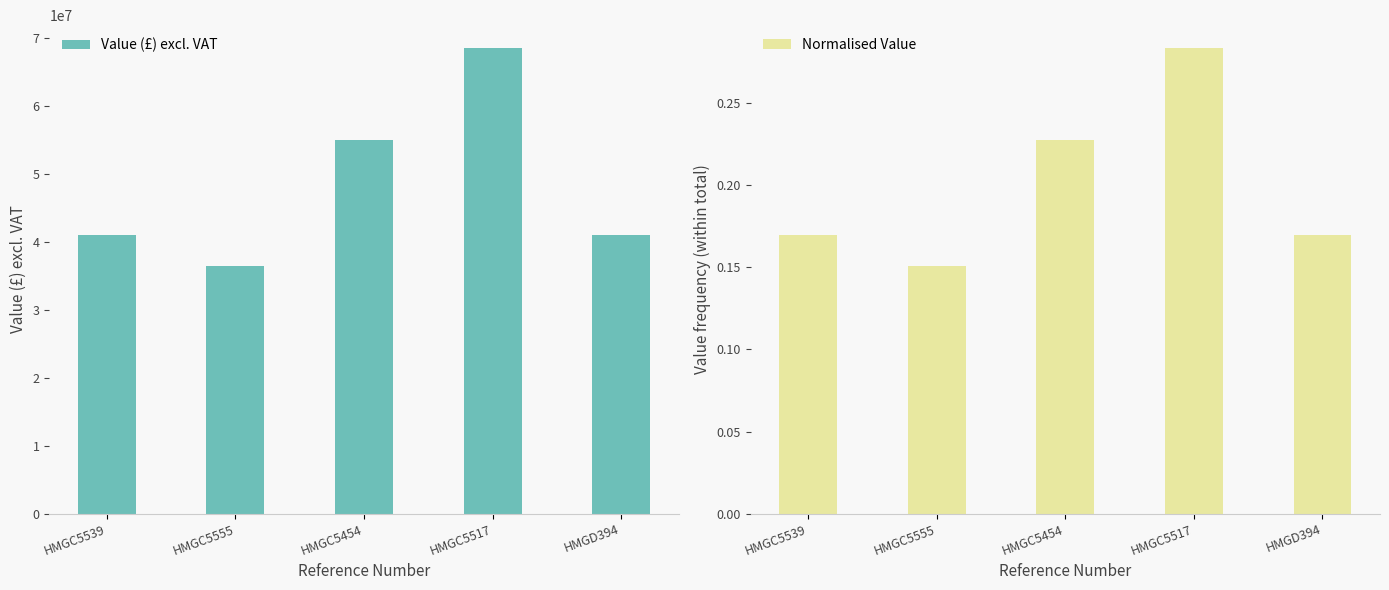

What are all the series names shown in the legend?

Value (£) excl. VAT, Normalised Value